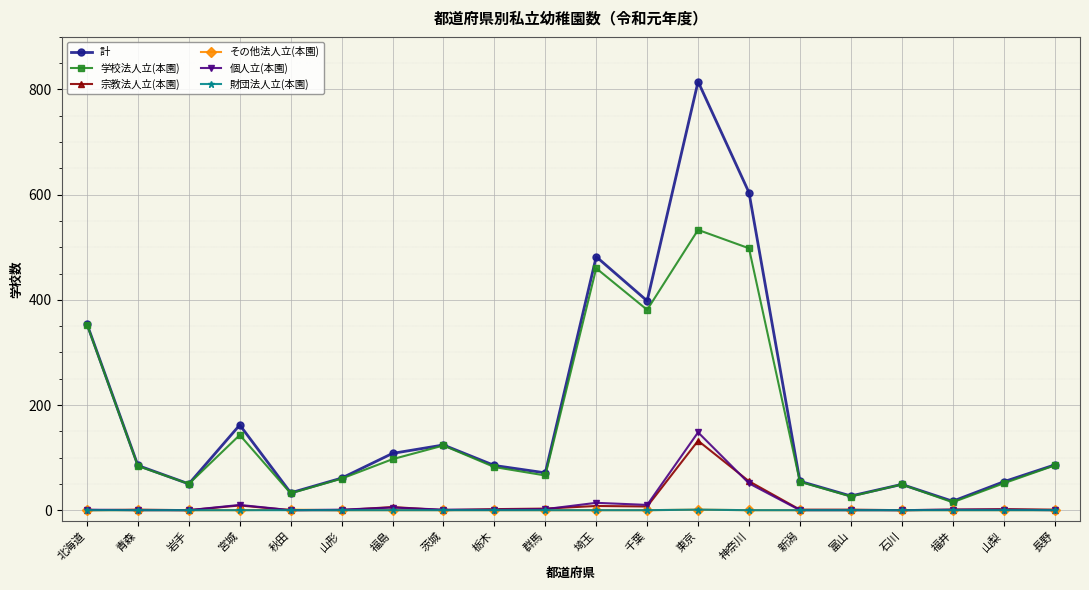

What is the sum of all 財団法人立(本園) values?

1